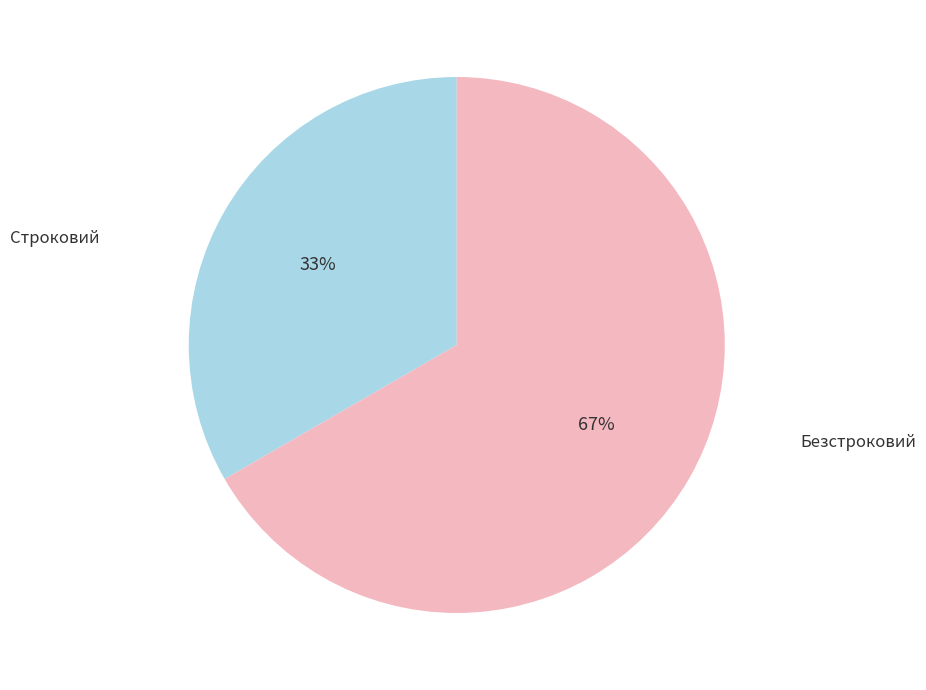

To the nearest percent, what is the average slice percentage?

50%